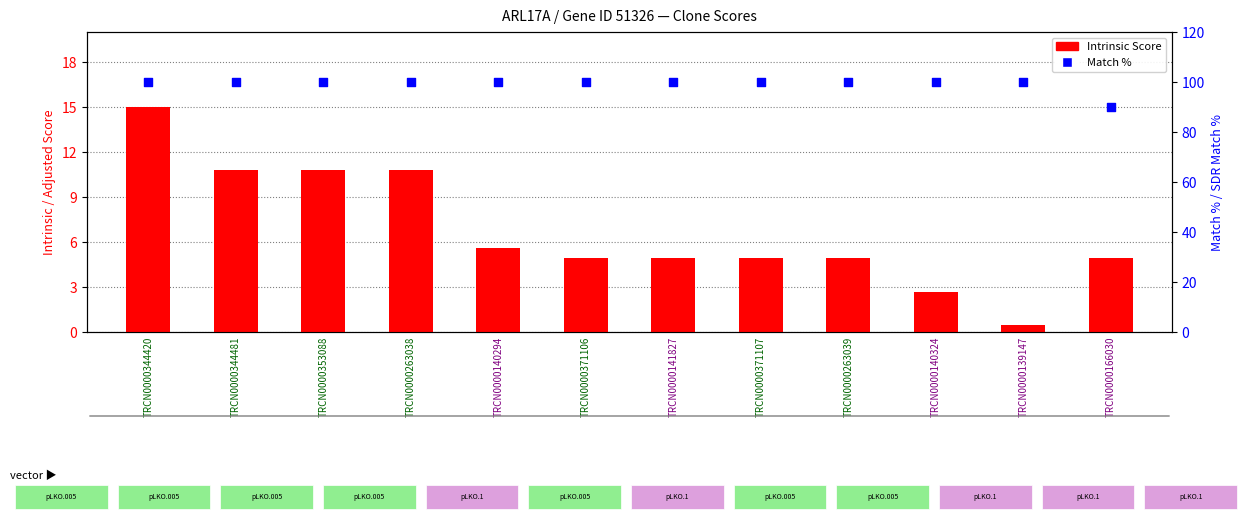

Is the value of Match % at TRCN0000344481 greater than the value of Intrinsic Score at TRCN0000141827?

Yes